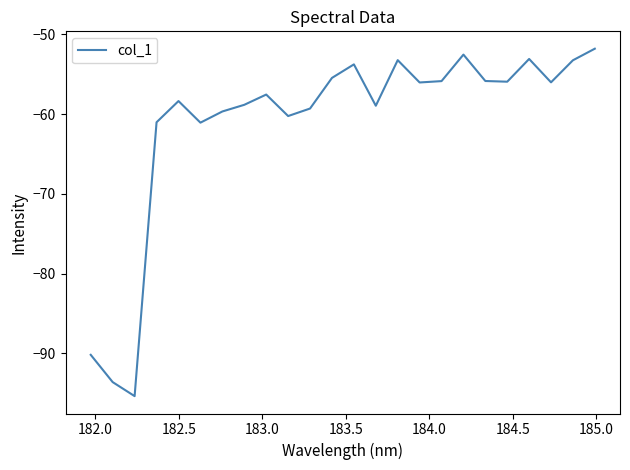

Does the chart have visible grid lines?

No